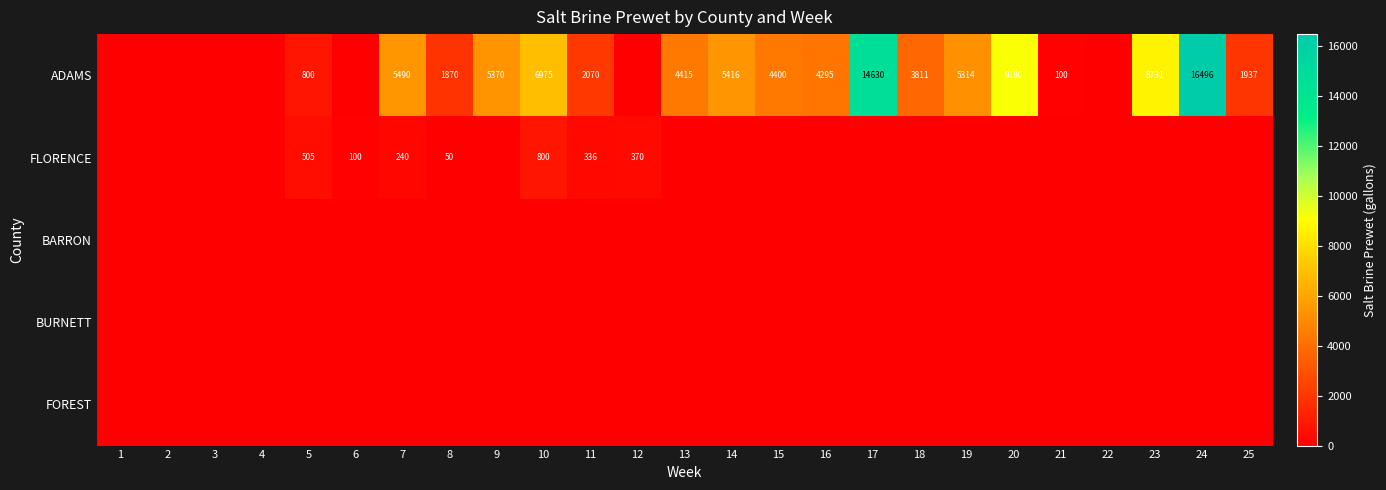

What is the sum of the ADAMS values at 9 and 16?

9665